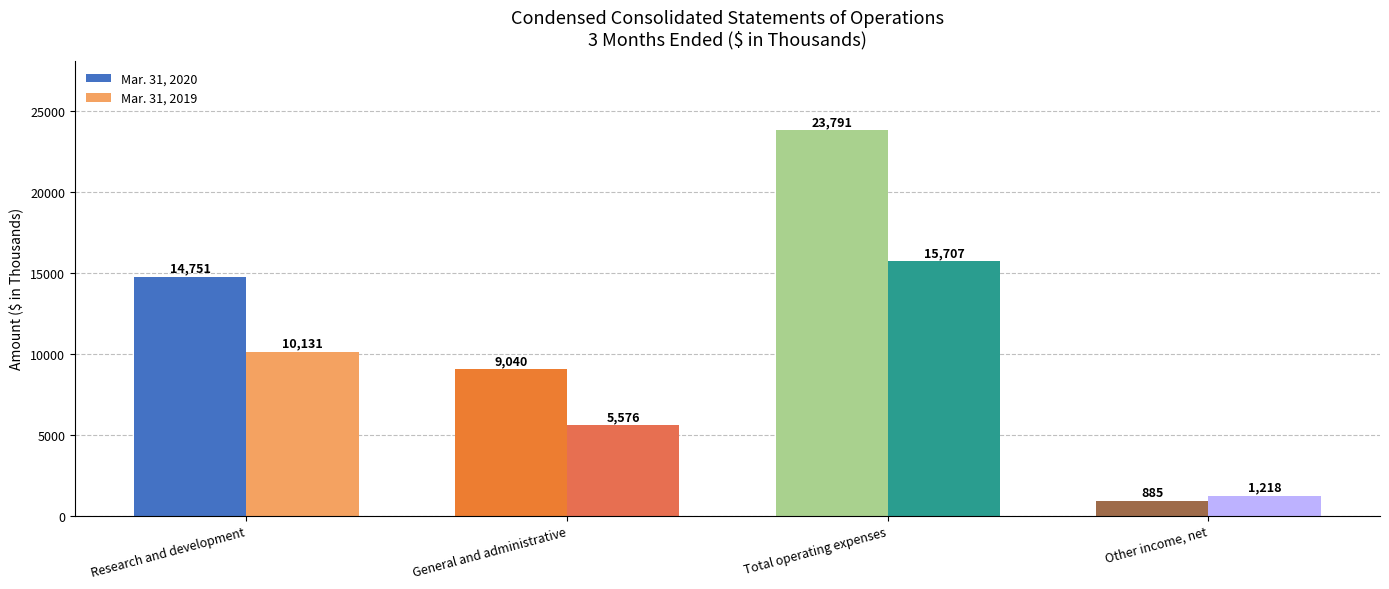

How many data points in Mar. 31, 2020 are above 14751?

1